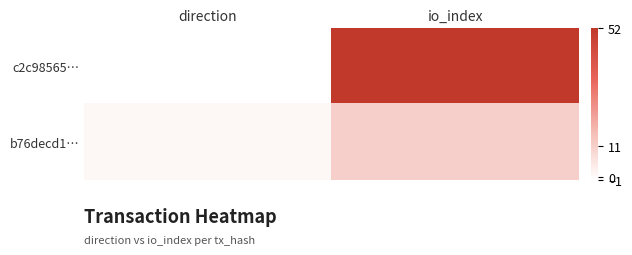

At which category is the sum across all series the highest?

io_index